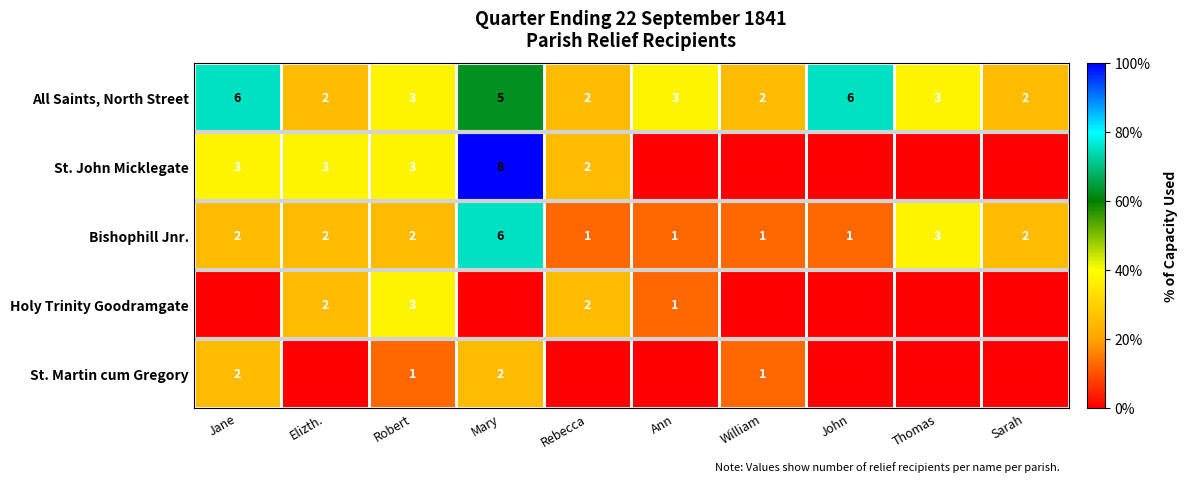

What is the sum of the All Saints, North Street values at Mary and William?

7